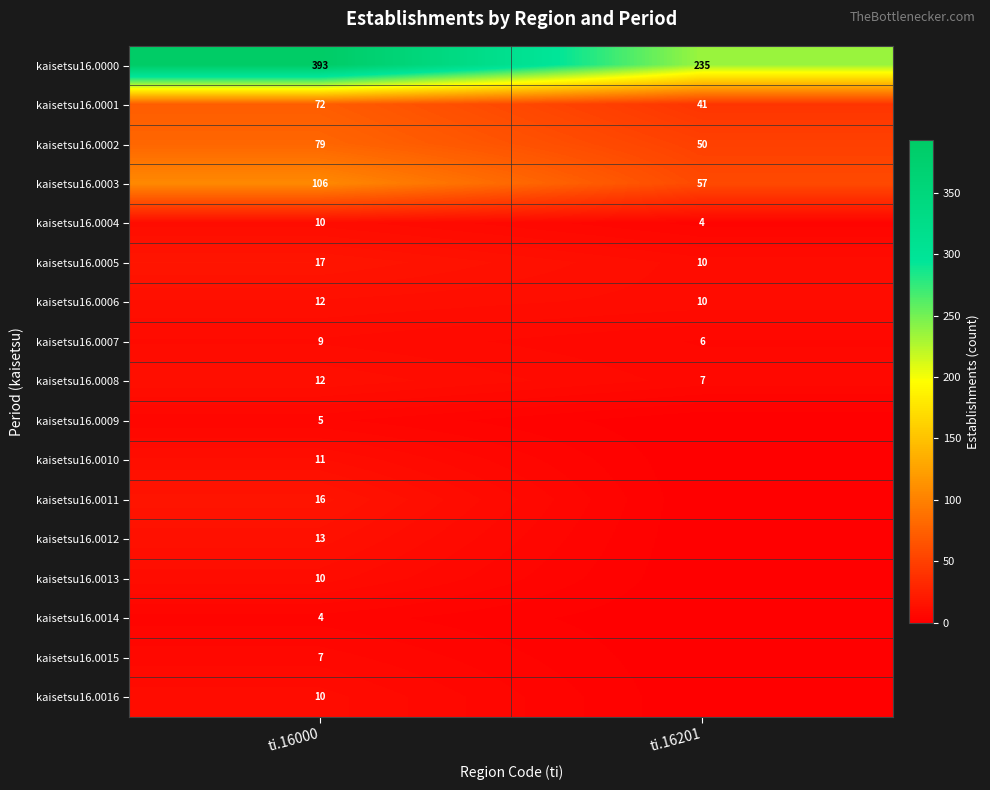

What is the maximum value for kaisetsu16.0000?

393